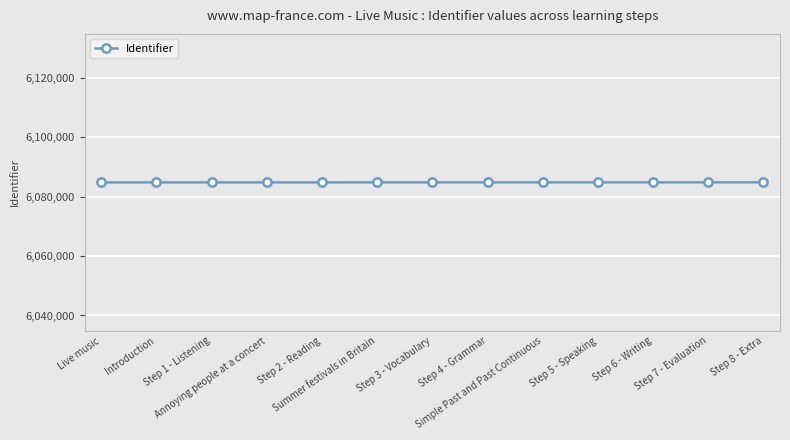

Does the chart have visible grid lines?

Yes